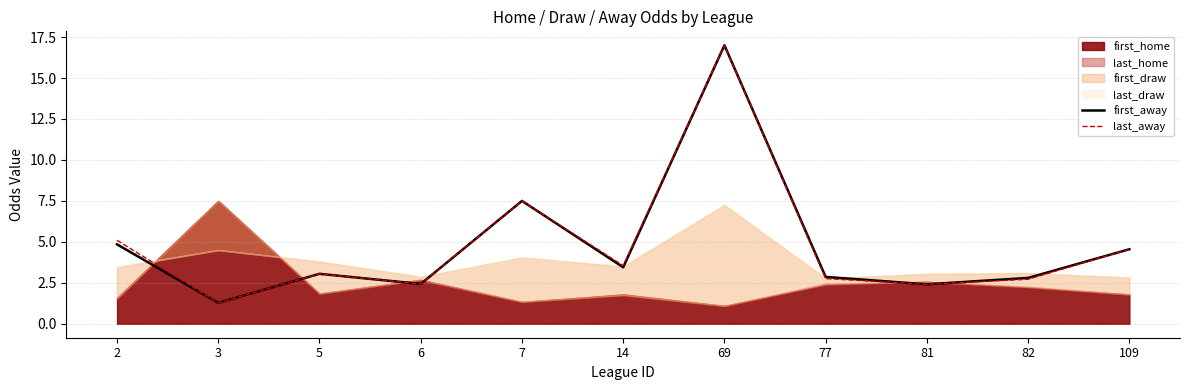

At which label does first_away first exceed 3?

2